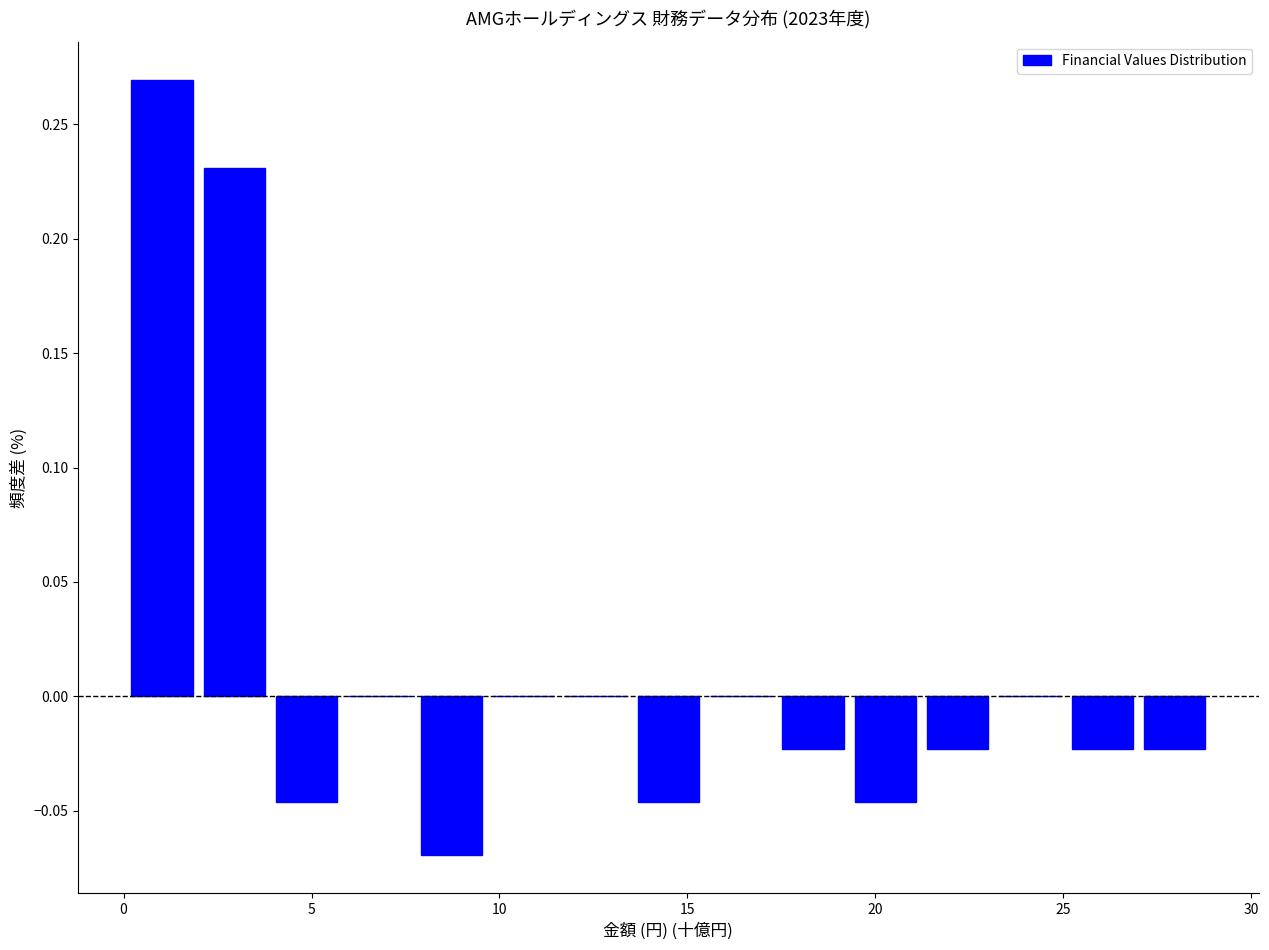

Read against the x-axis, roughly where is the centre of the tallest bar?

1.0